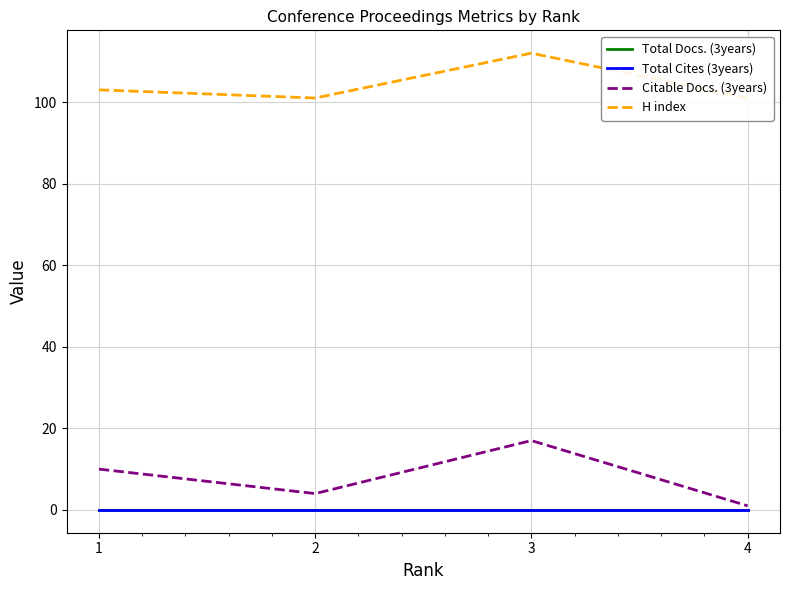

What is the greatest value displayed?

112